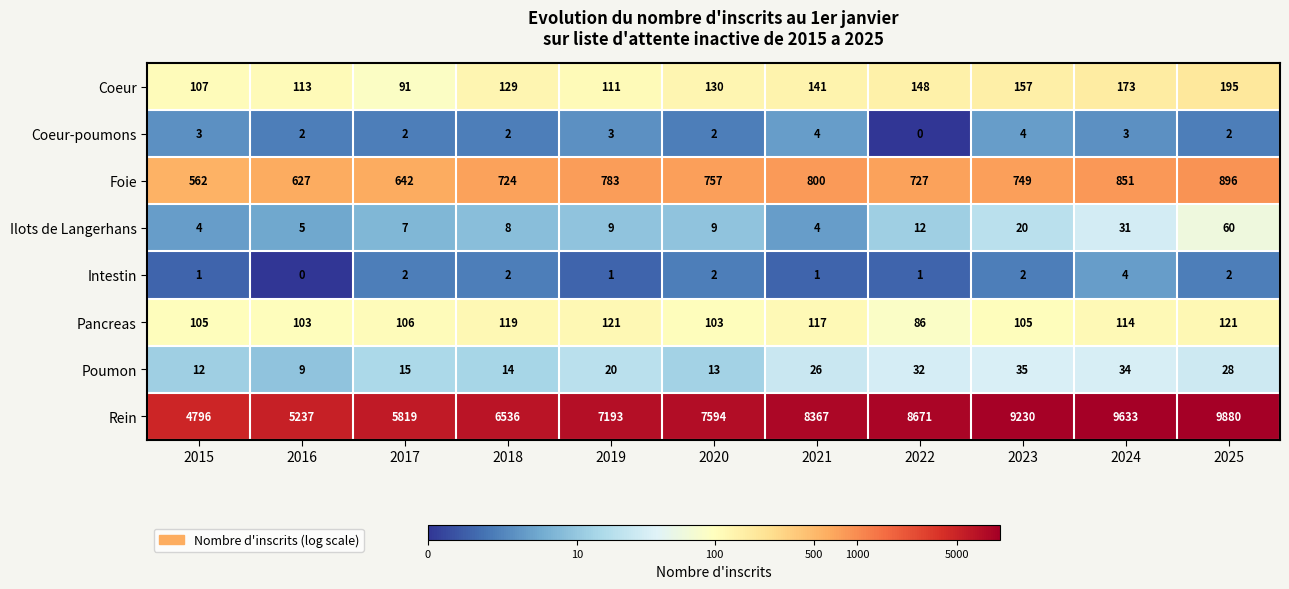

Count the Coeur-poumons values in the range 2 to 3.

8